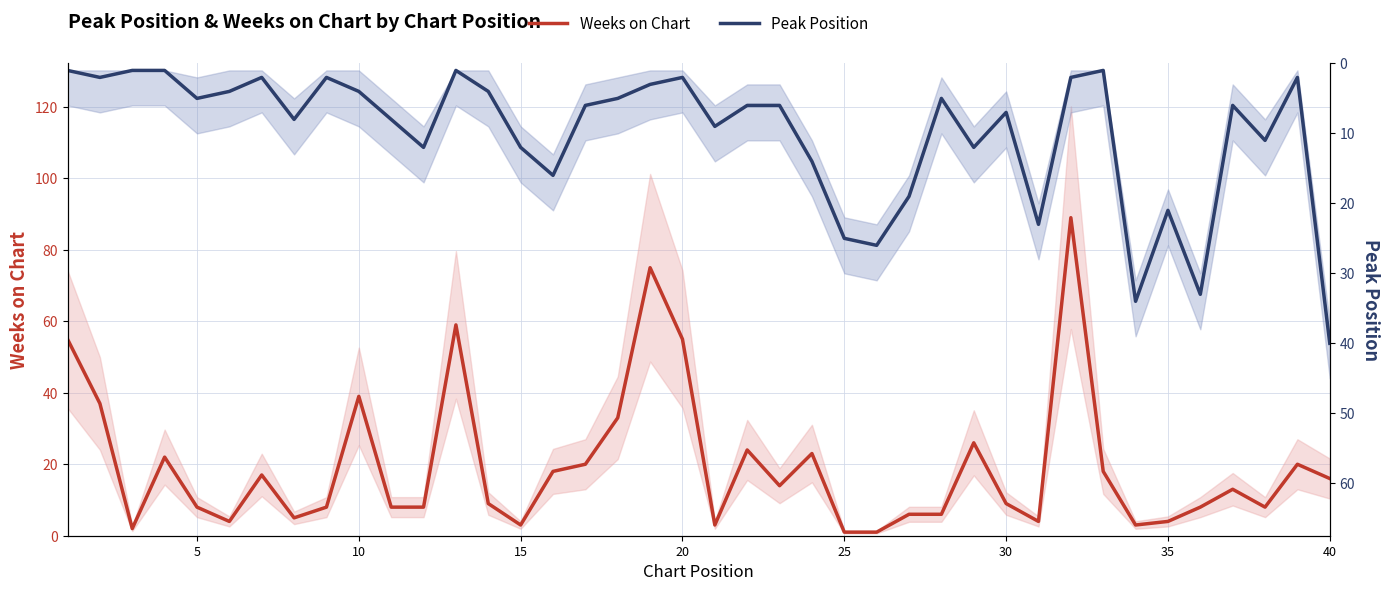

List the series in order of their overall mean, highest first.

Weeks on Chart, Peak Position